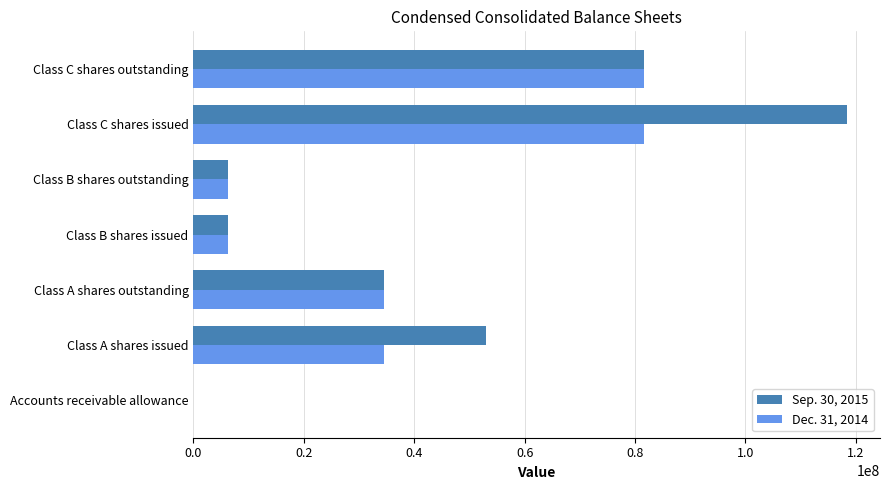

What is the total value across all series at Class C shares issued?

200053421